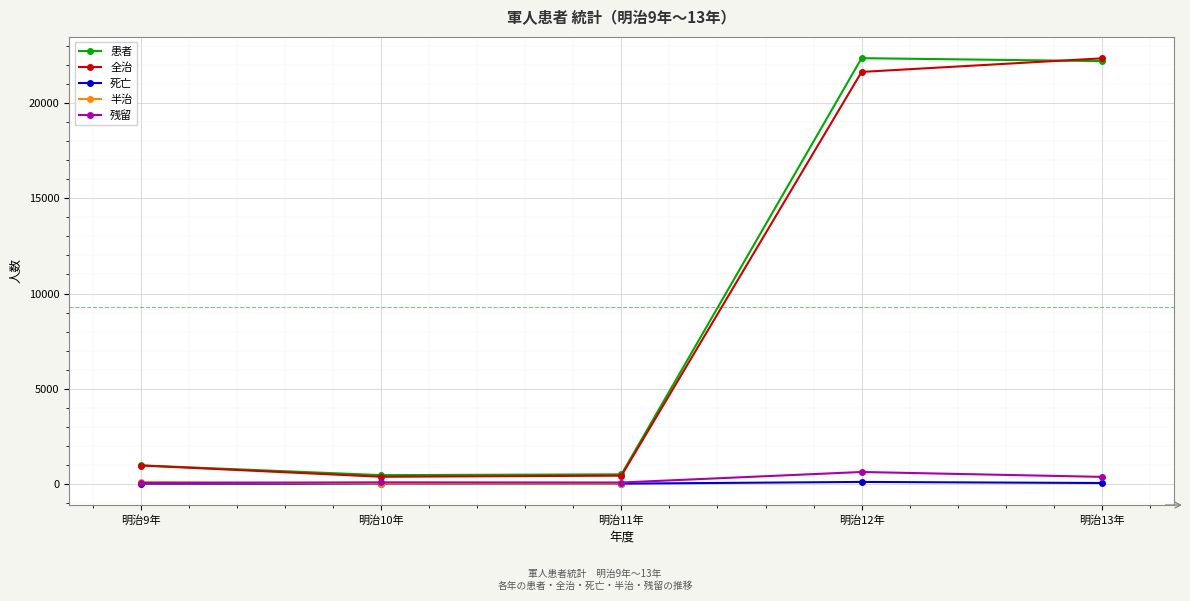

Which has a higher value, 明治10年 or 明治11年?

明治11年